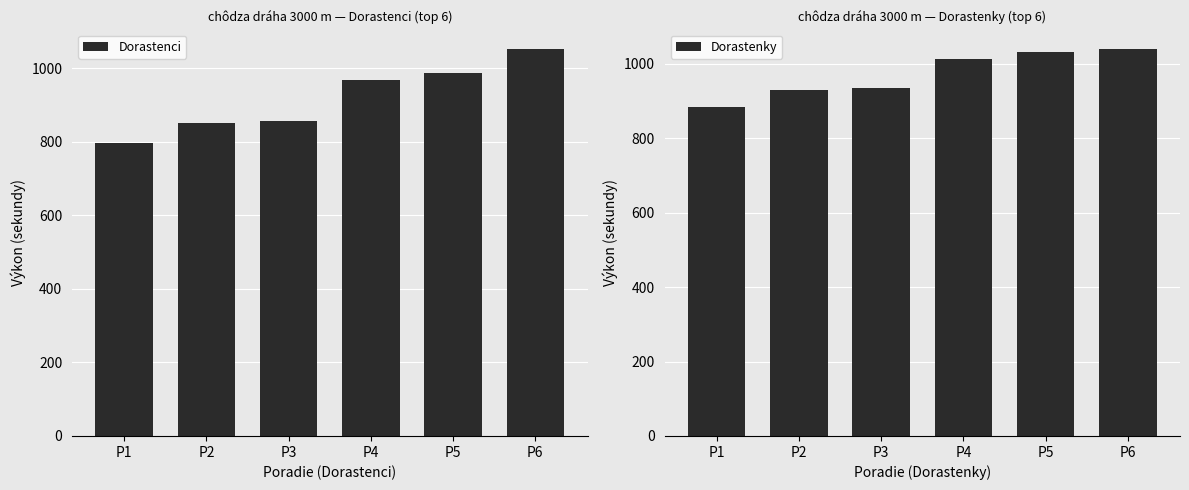

List the series in order of their peak value, lowest first.

Dorastenky, Dorastenci